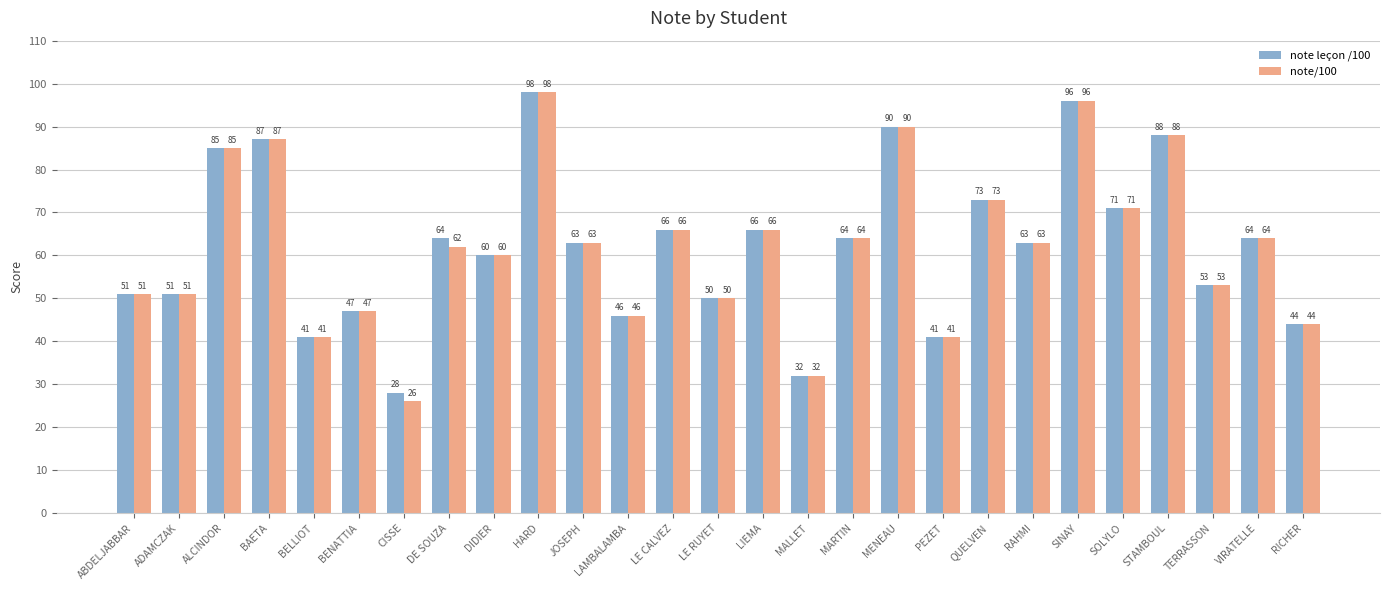

What is the approximate value of note/100 at SOLYLO, to the nearest 10?

70